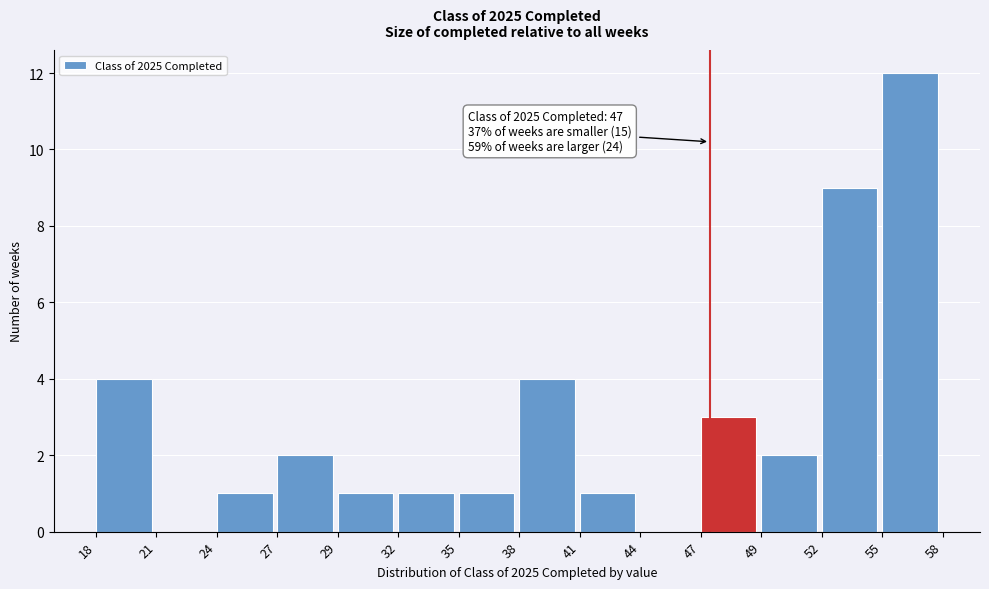

Over which range of the x-axis is the bar tallest?

55 to 58